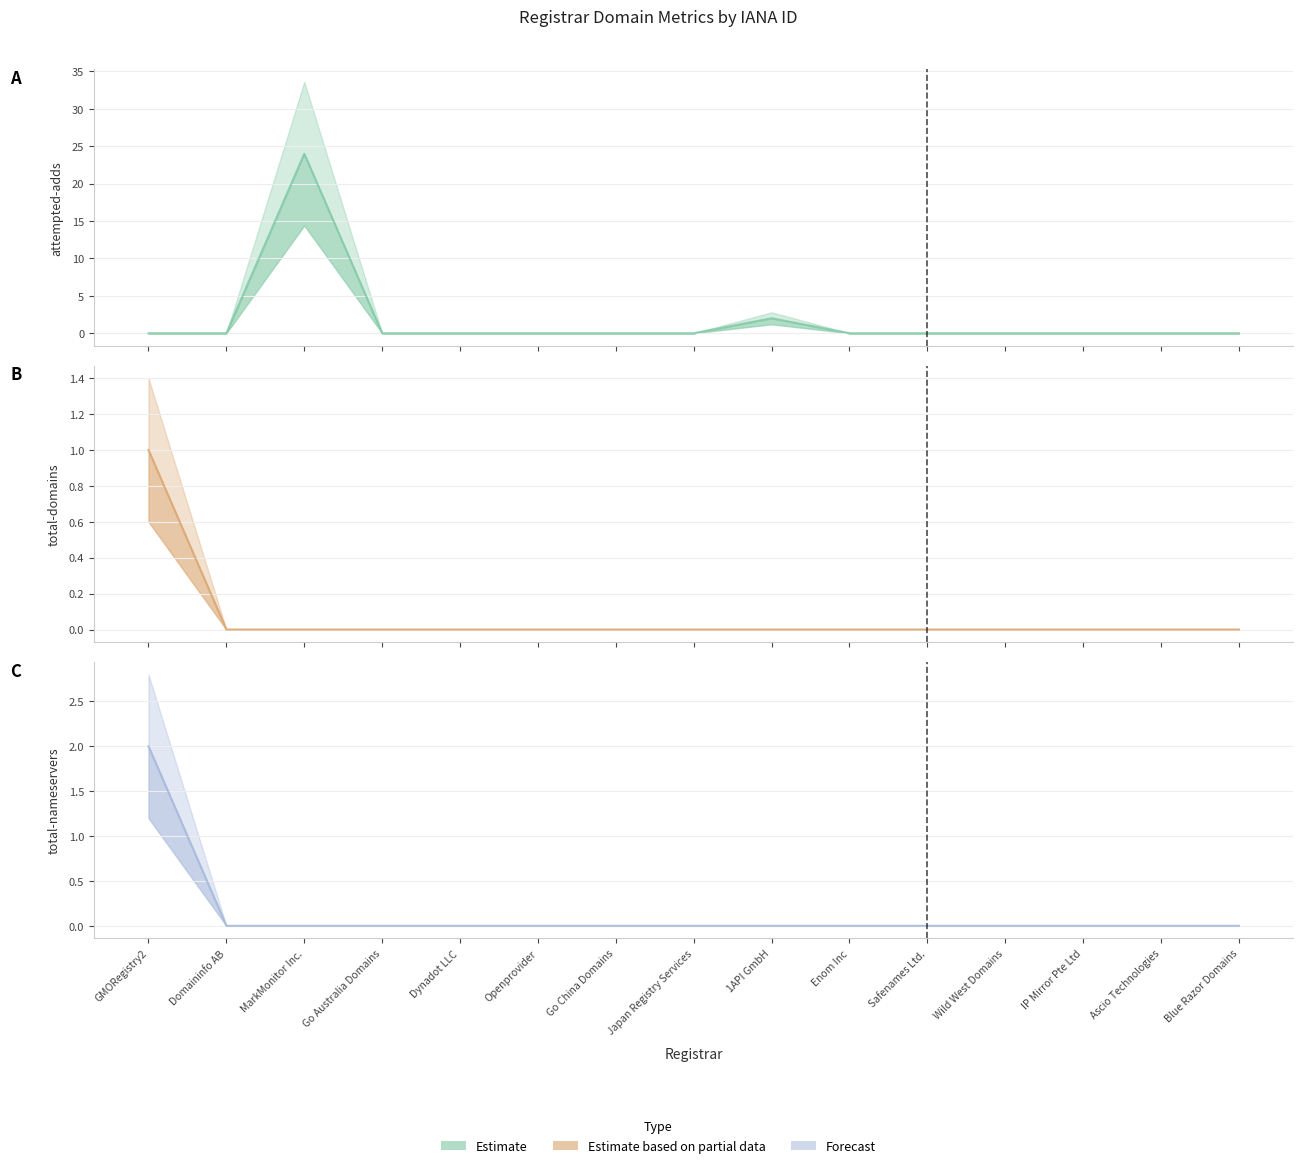

Reading left to right, list all the values displayed in this chart.

attempted-adds (line): 0	0	24	0	0	0	0	0	2	0	0	0	0	0	0
total-domains (line): 1	0	0	0	0	0	0	0	0	0	0	0	0	0	0
total-nameservers (line): 2	0	0	0	0	0	0	0	0	0	0	0	0	0	0